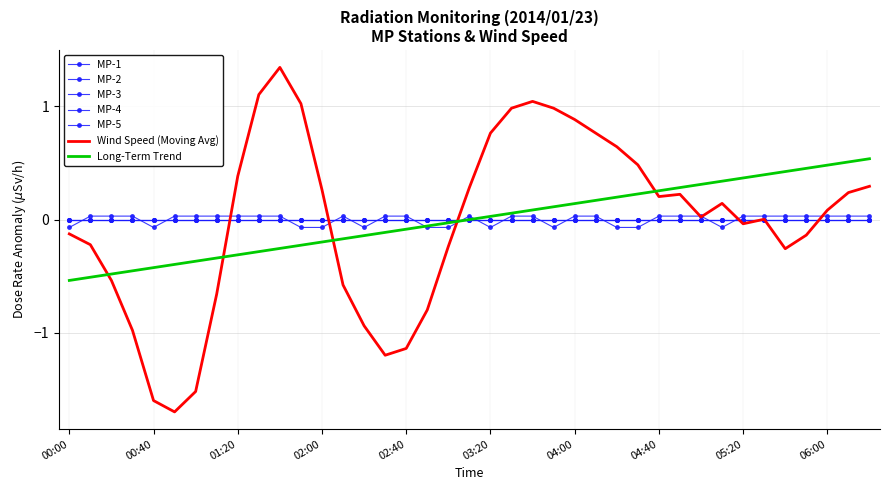

True or false: MP-5 and MP-3 intersect in this chart.

False